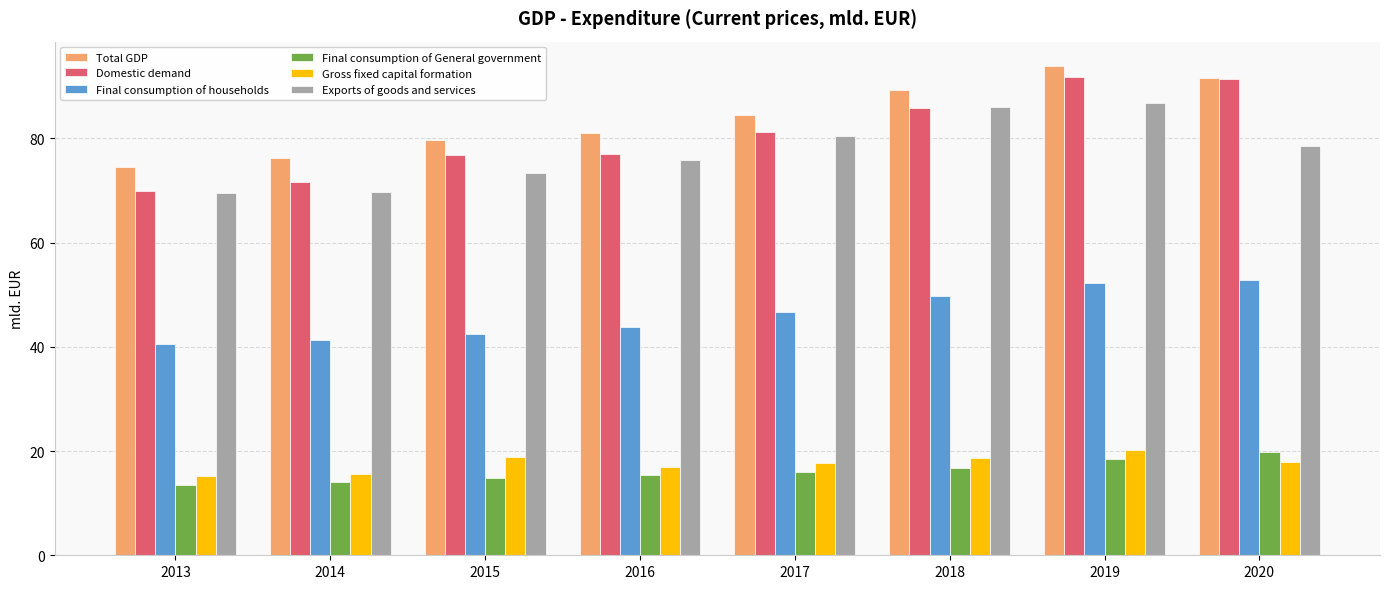

What value does the Final consumption of households series have at 2019?

52.3